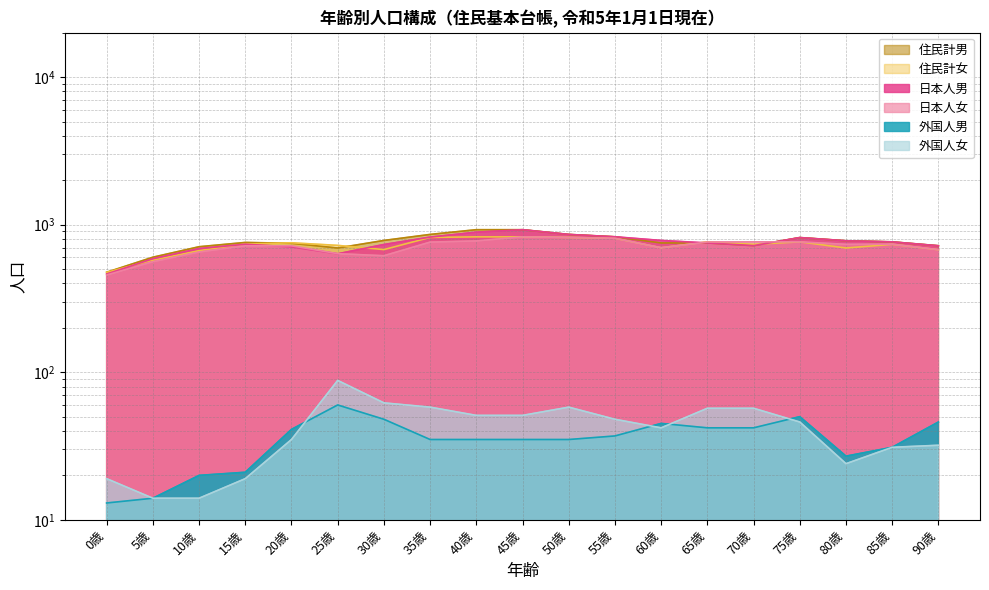

Is the value of 日本人男 at 0歳 greater than the value of 住民計女 at 70歳?

No